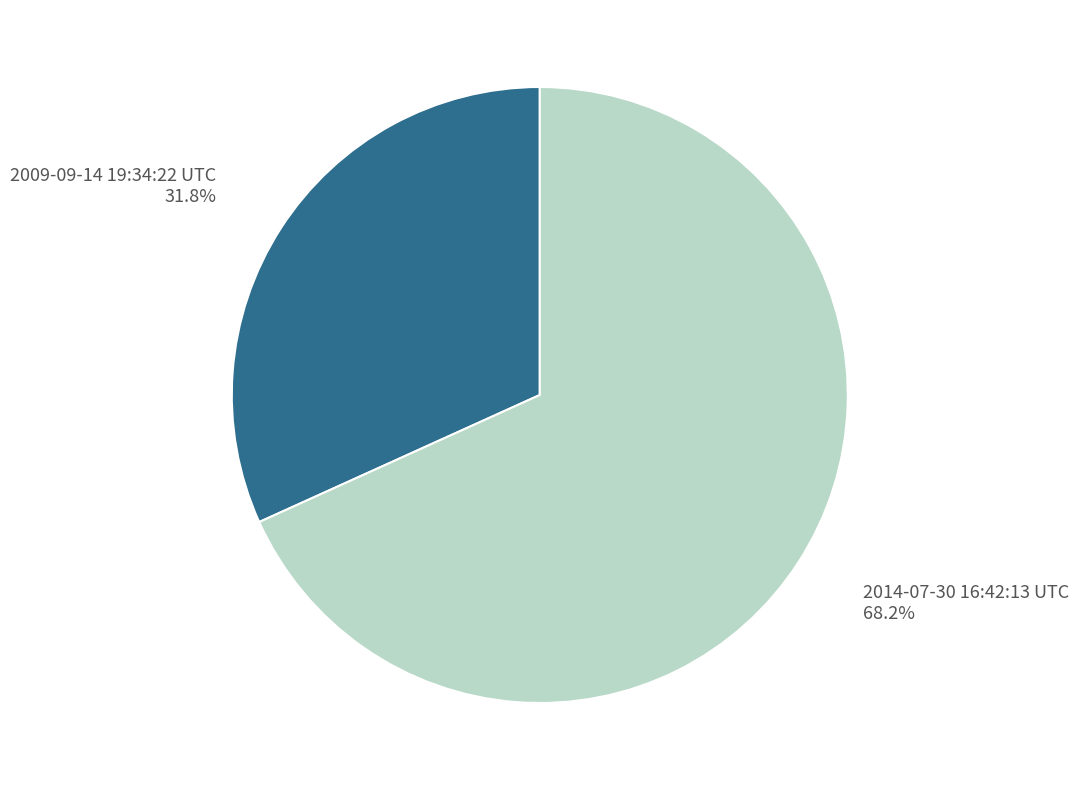

The 2009-09-14 19:34:22 UTC slice represents 19% of the pie. True or false?

False